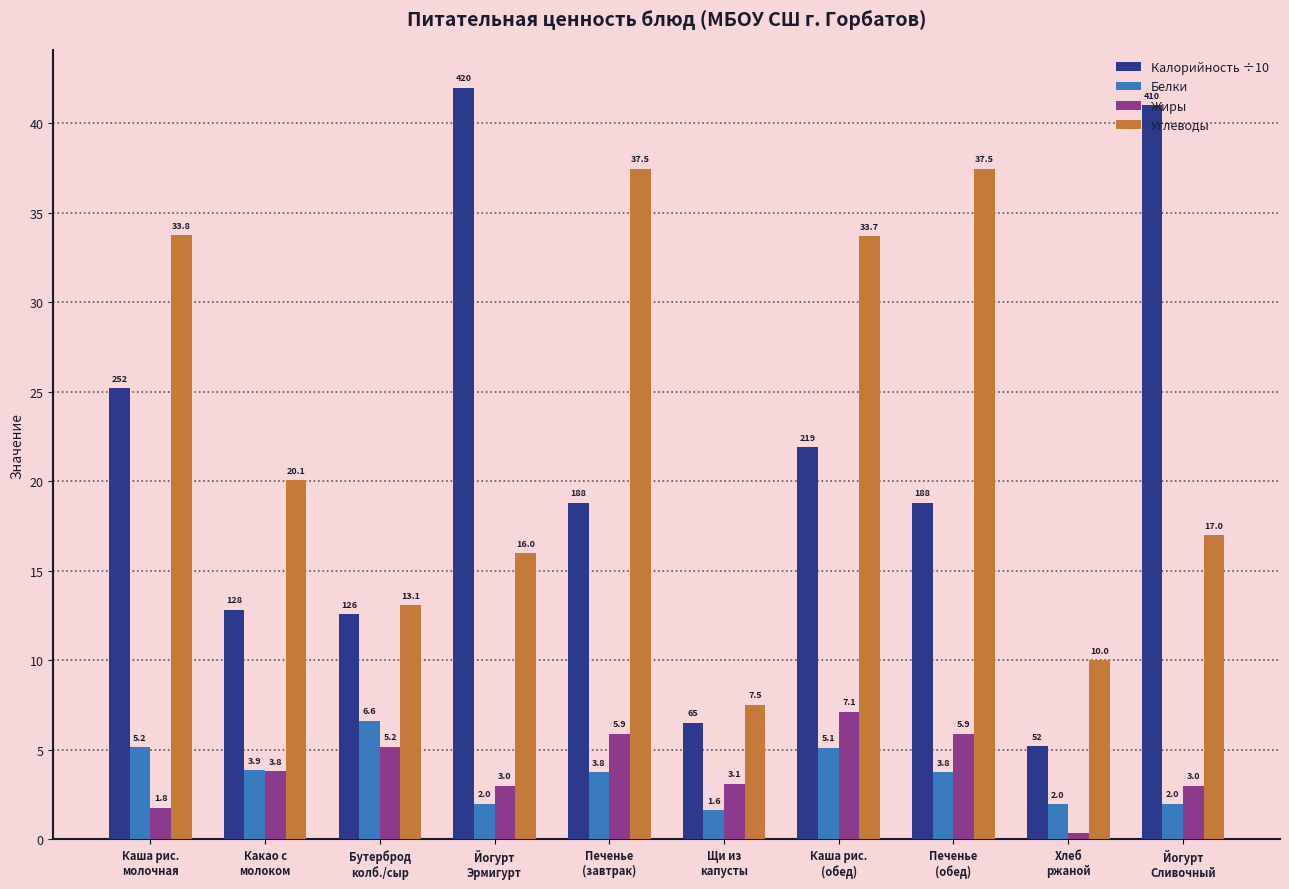

Where does the Жиры series first go above 3?

Какао с
молоком